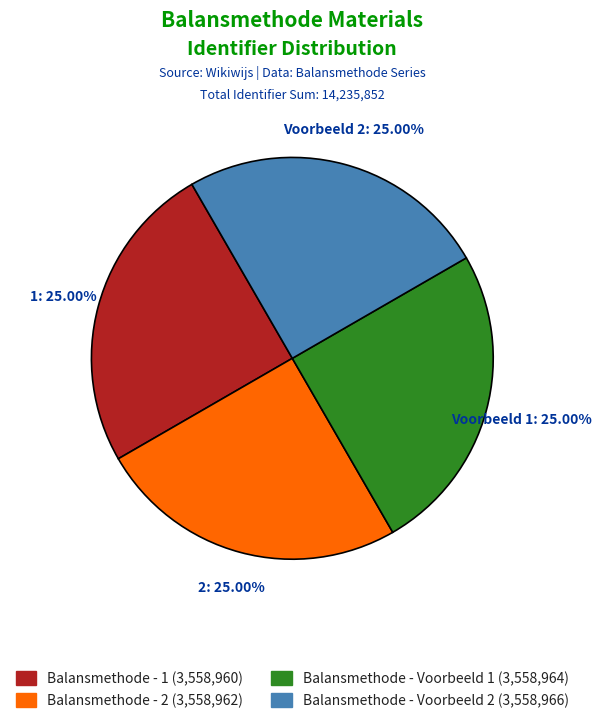

Is there a majority slice in this chart?

No